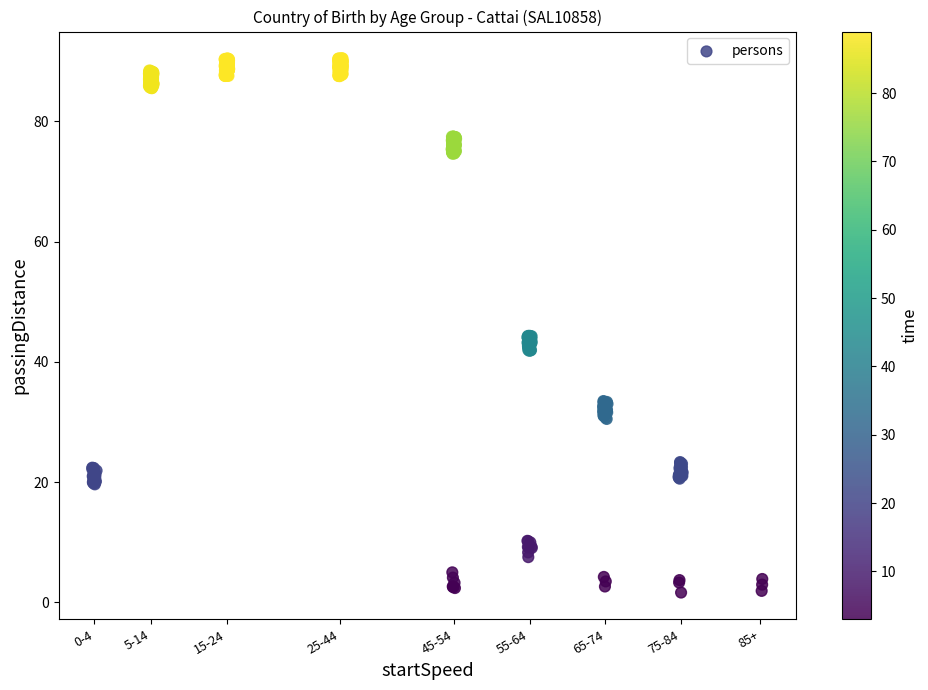

What is the range of X values (max minus min)?

88.5